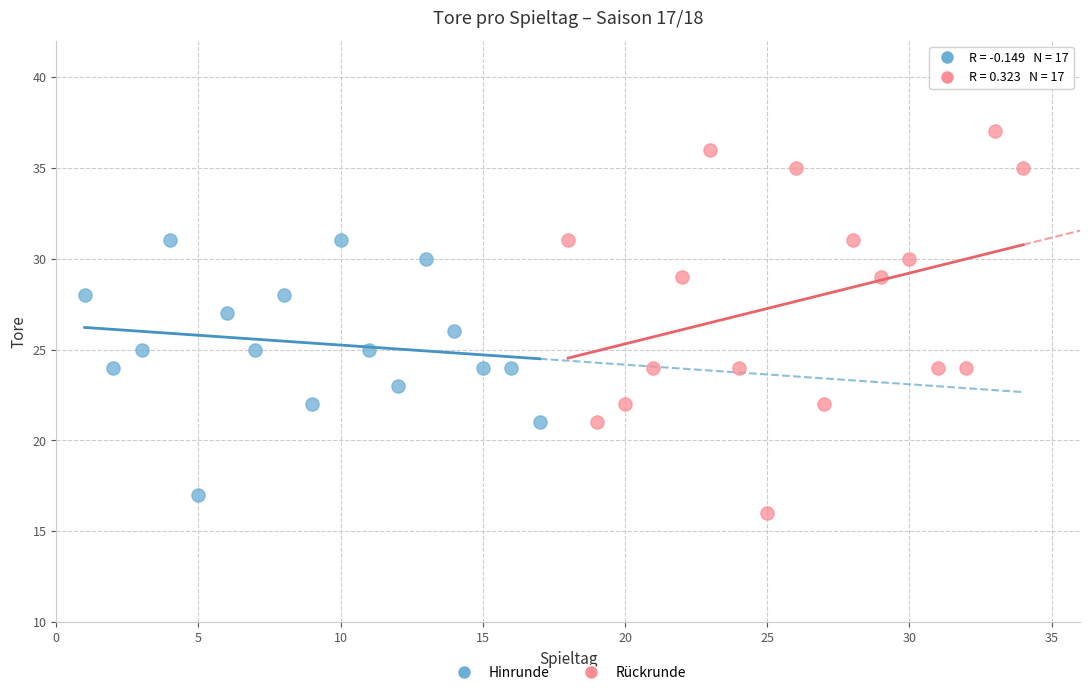

What are all the series names shown in the legend?

Hinrunde, Rückrunde